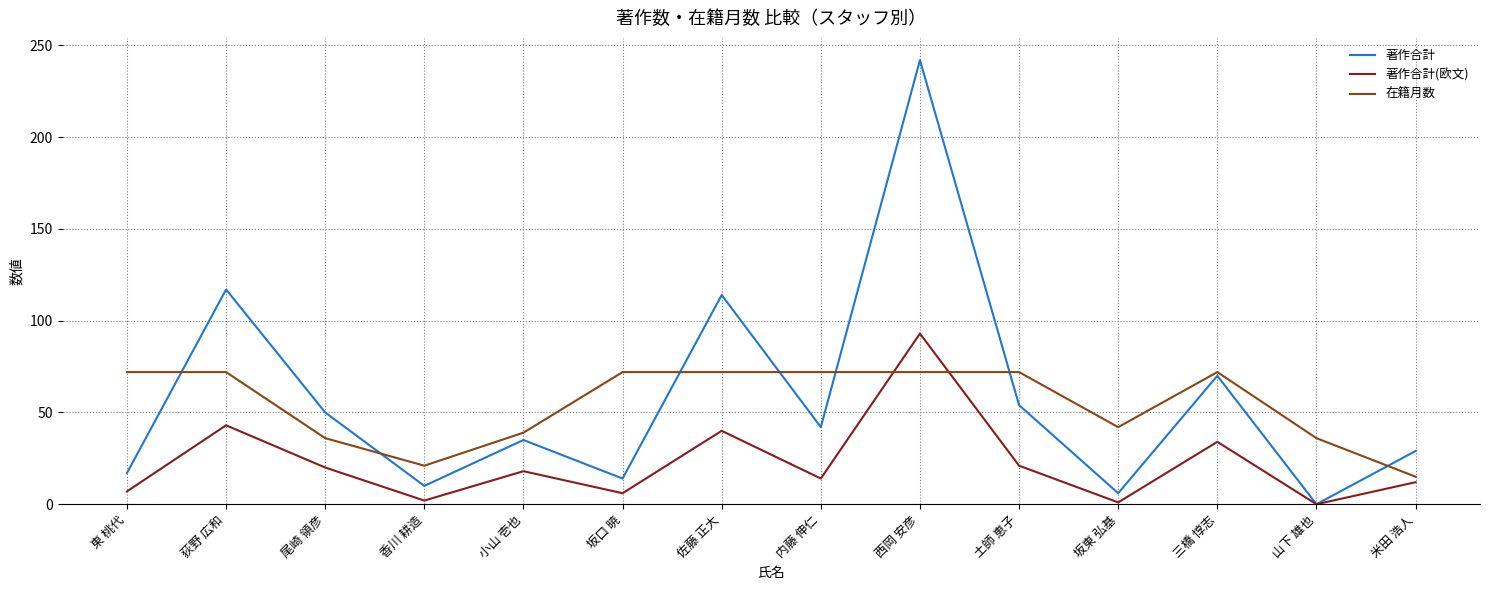

What is the total value across all series at 山下 雄也?

36